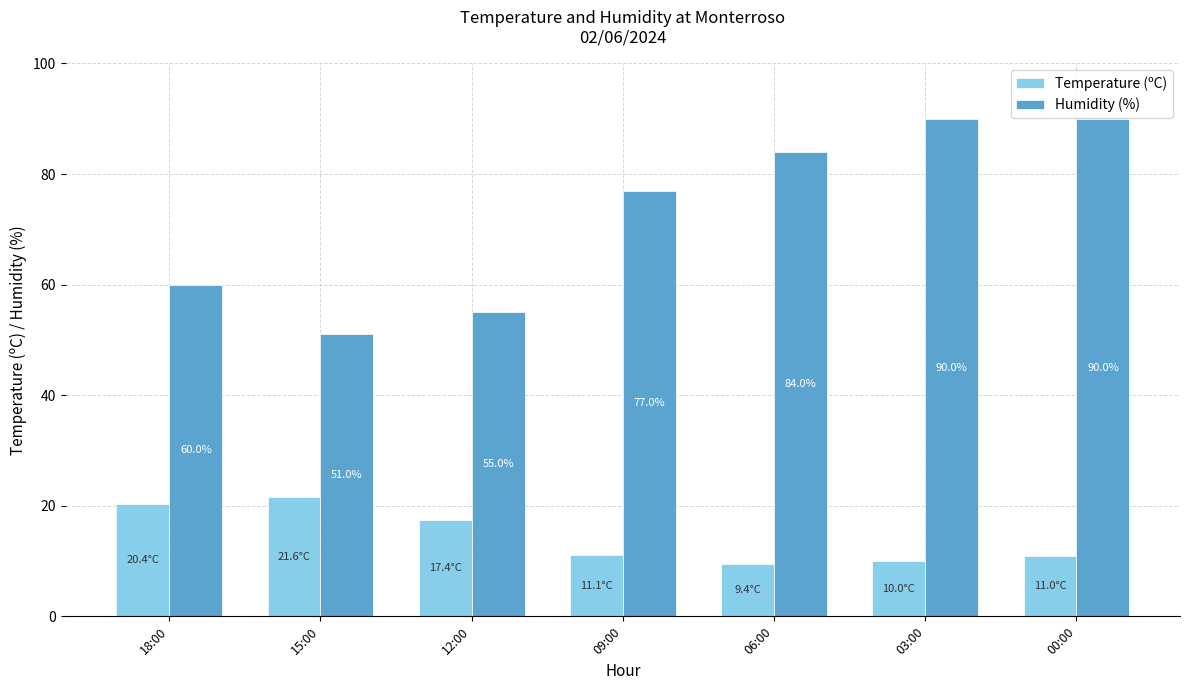

The value of Humidity (%) at 12:00 is 95.6. True or false?

False